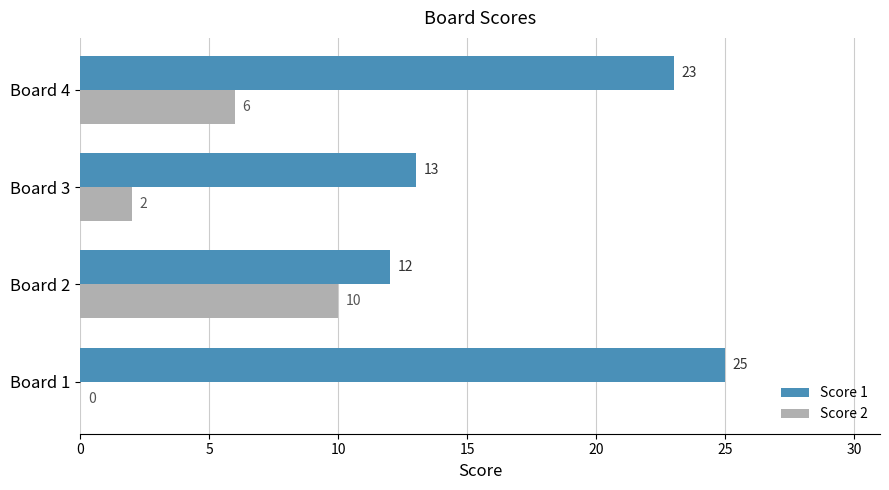

At which category is the sum across all series the highest?

Board 4